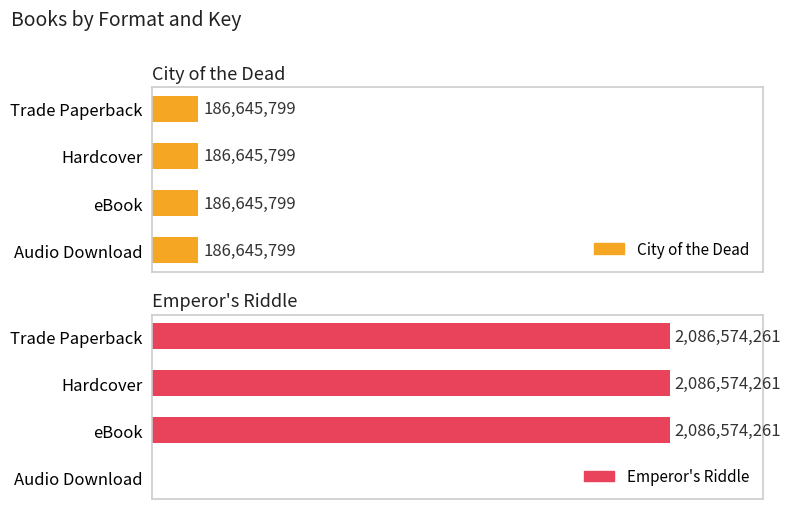

What is the difference between the maximum and minimum values in the Emperor's Riddle series?

2086574261.0